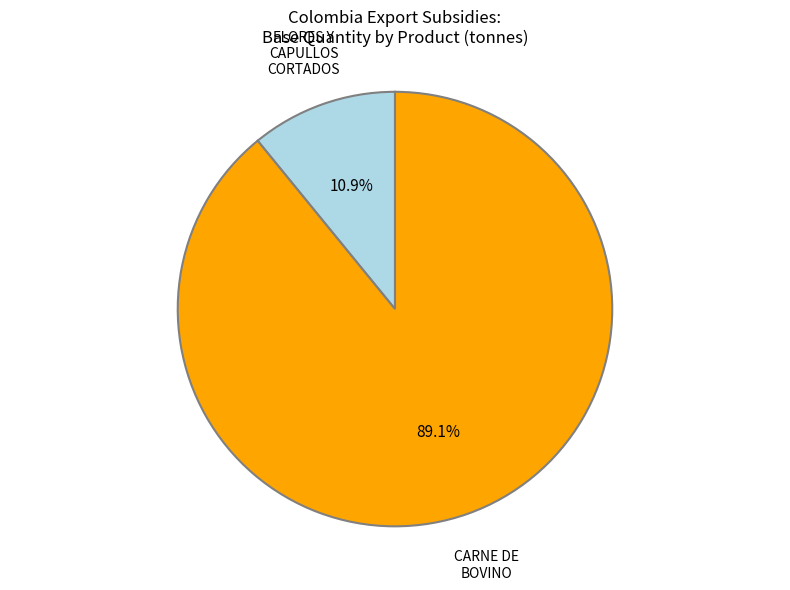

How many slices are in this pie chart?

2